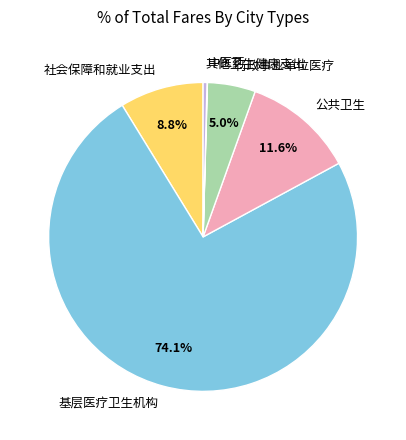

Which category accounts for the majority?

基层医疗卫生机构